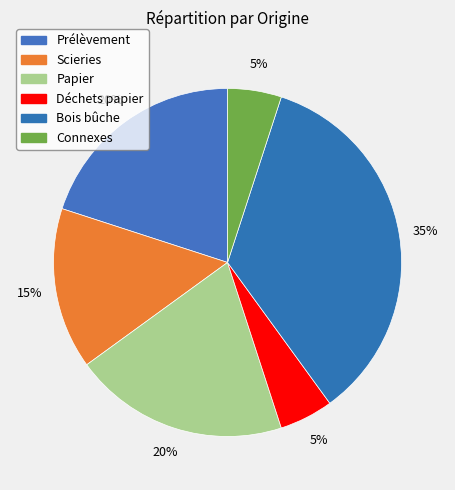

To the nearest percent, what is the average slice percentage?

17%